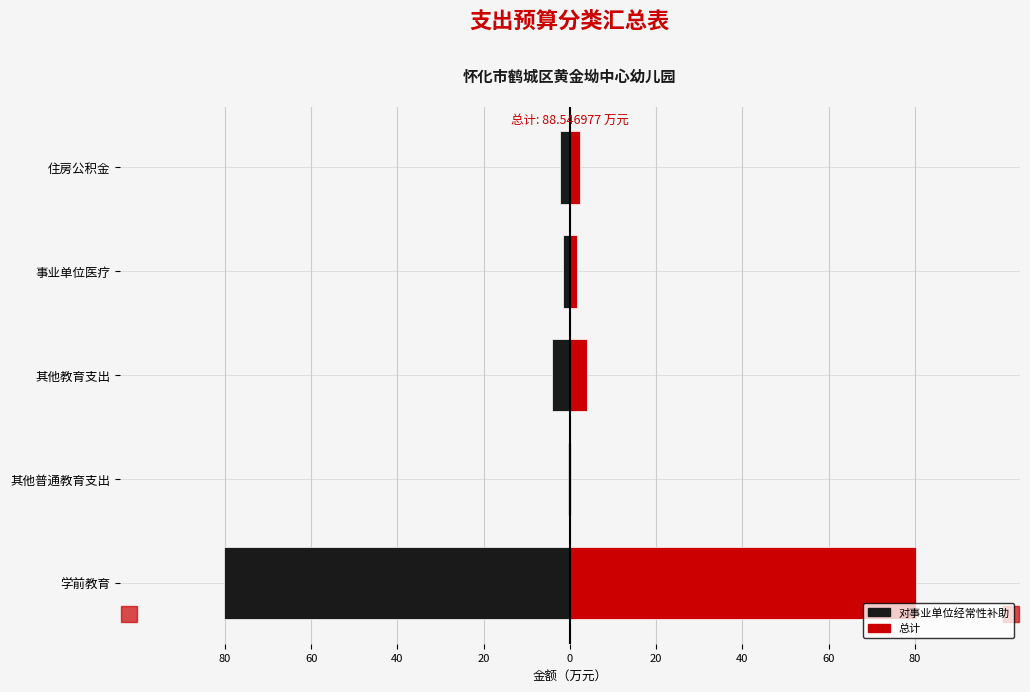

What is the lowest value of the 对事业单位经常性补助 series?

-80.3